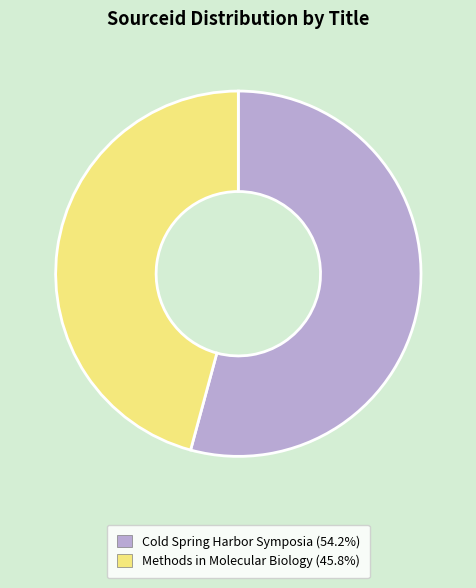

Between Methods in Molecular Biology and Cold Spring Harbor Symposia, which is larger?

Cold Spring Harbor Symposia